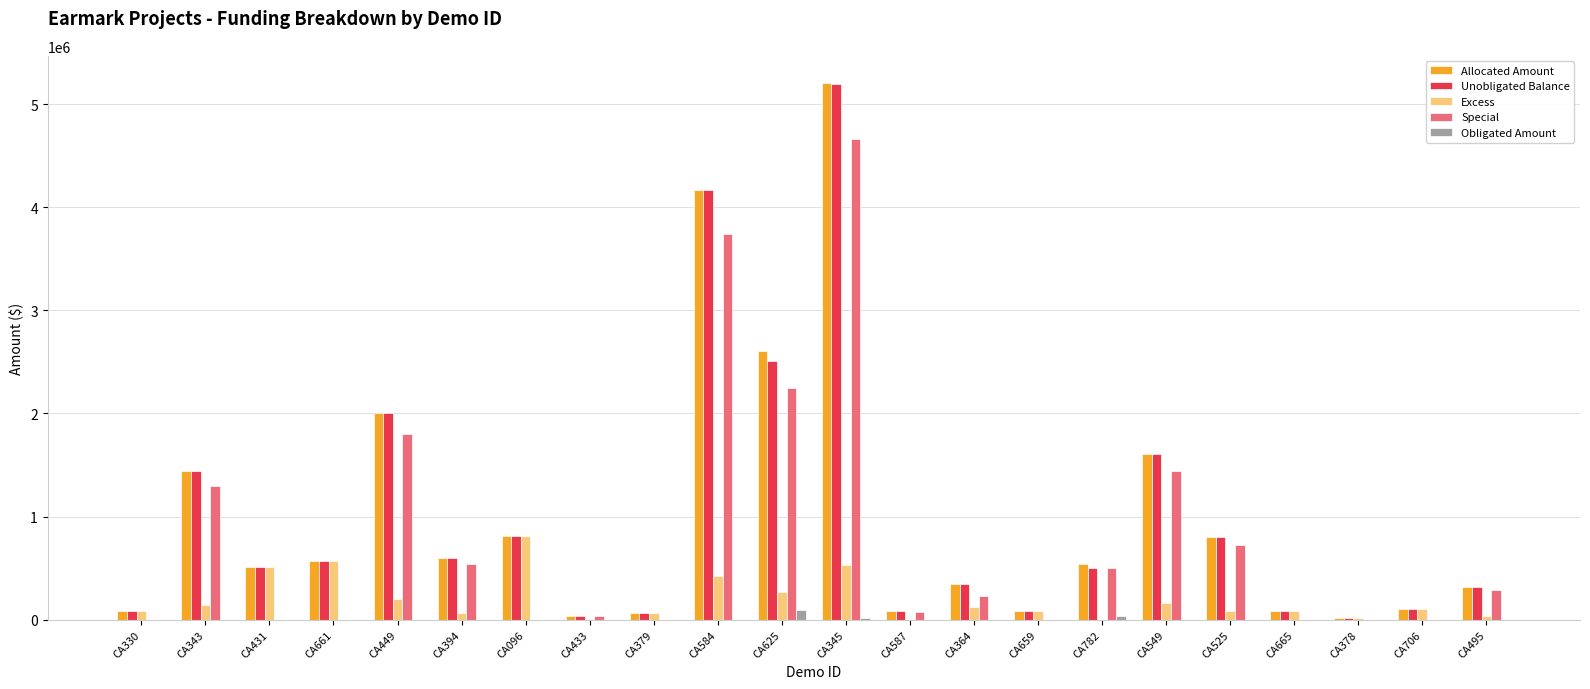

What are all the series names shown in the legend?

Allocated Amount, Unobligated Balance, Excess, Special, Obligated Amount